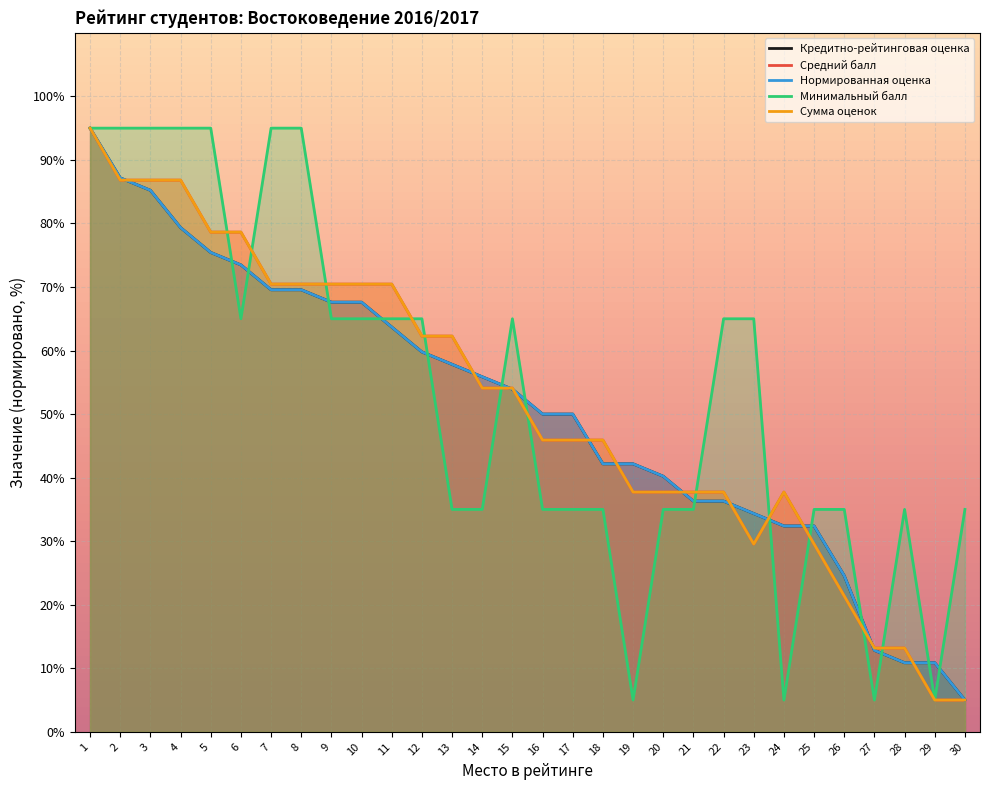

List the labels in order of Средний балл value, smallest first.

29, 30, 27, 28, 26, 23, 25, 19, 20, 21, 22, 24, 16, 17, 18, 14, 15, 12, 13, 7, 8, 9, 10, 11, 5, 6, 2, 3, 4, 1